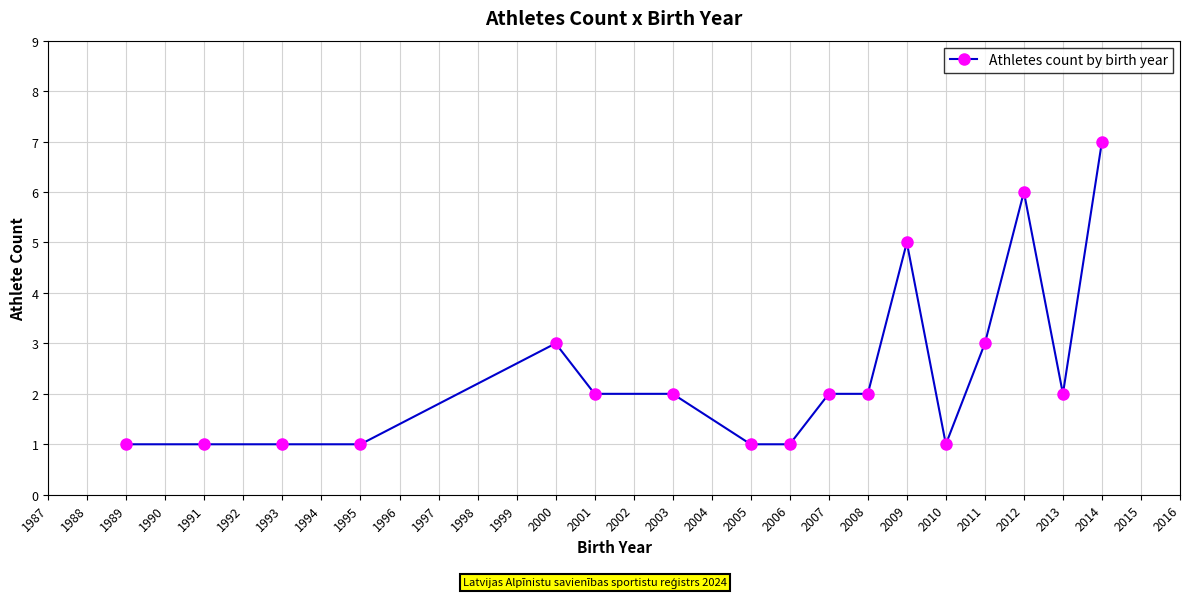

How many values are below 2?

7